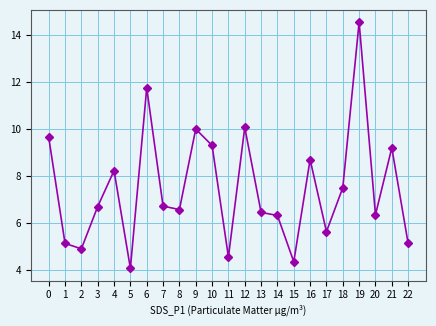

What is the greatest value displayed?

14.6